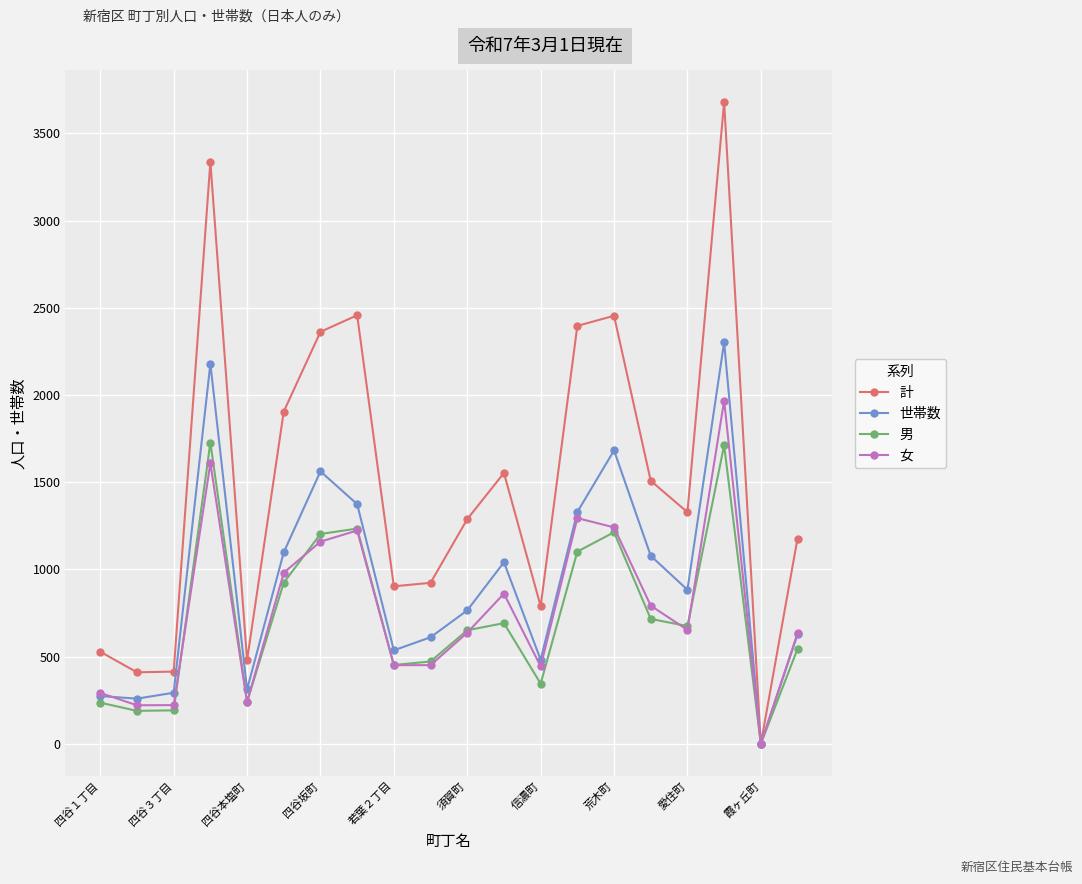

Which series has the largest total across all categories?

計